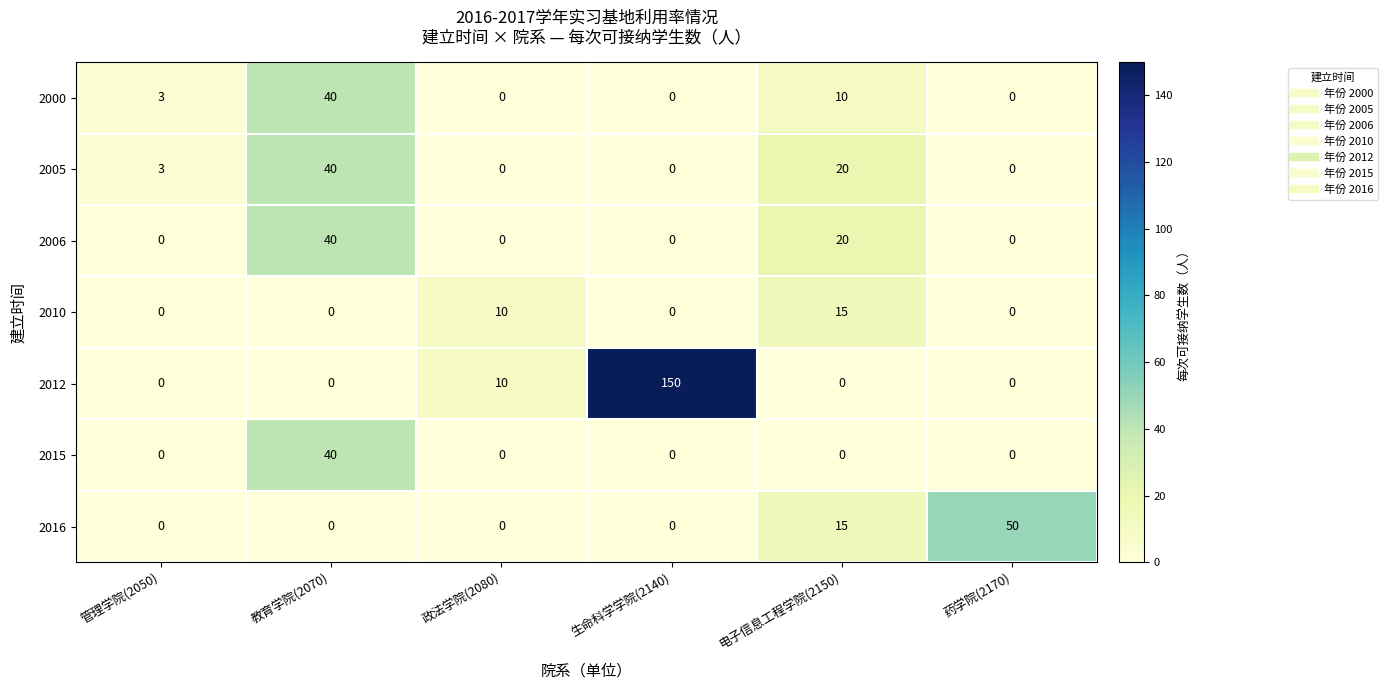

Which series has the largest total across all categories?

2012